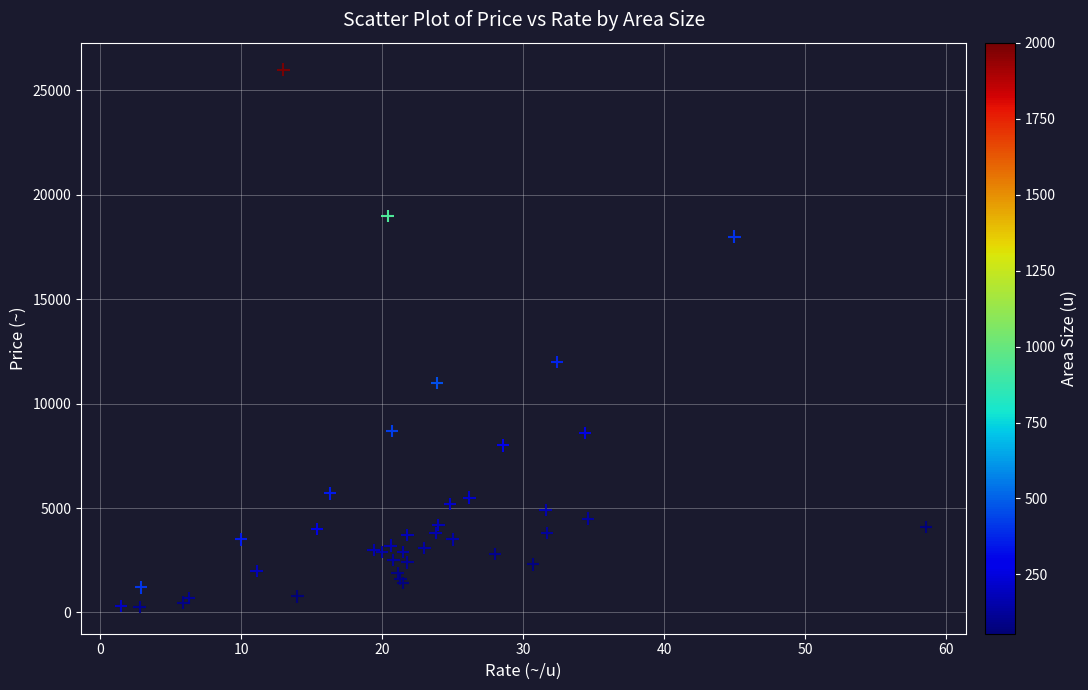

What Y value in the scatter plot is closest to 13135?

12000